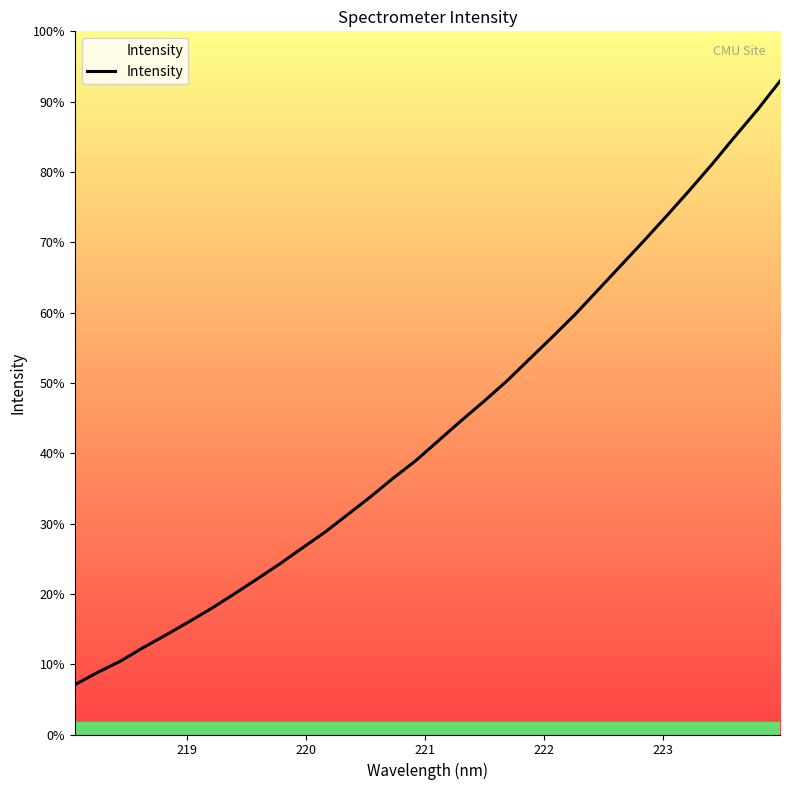

Is this an area chart (filled region under the line)?

Yes